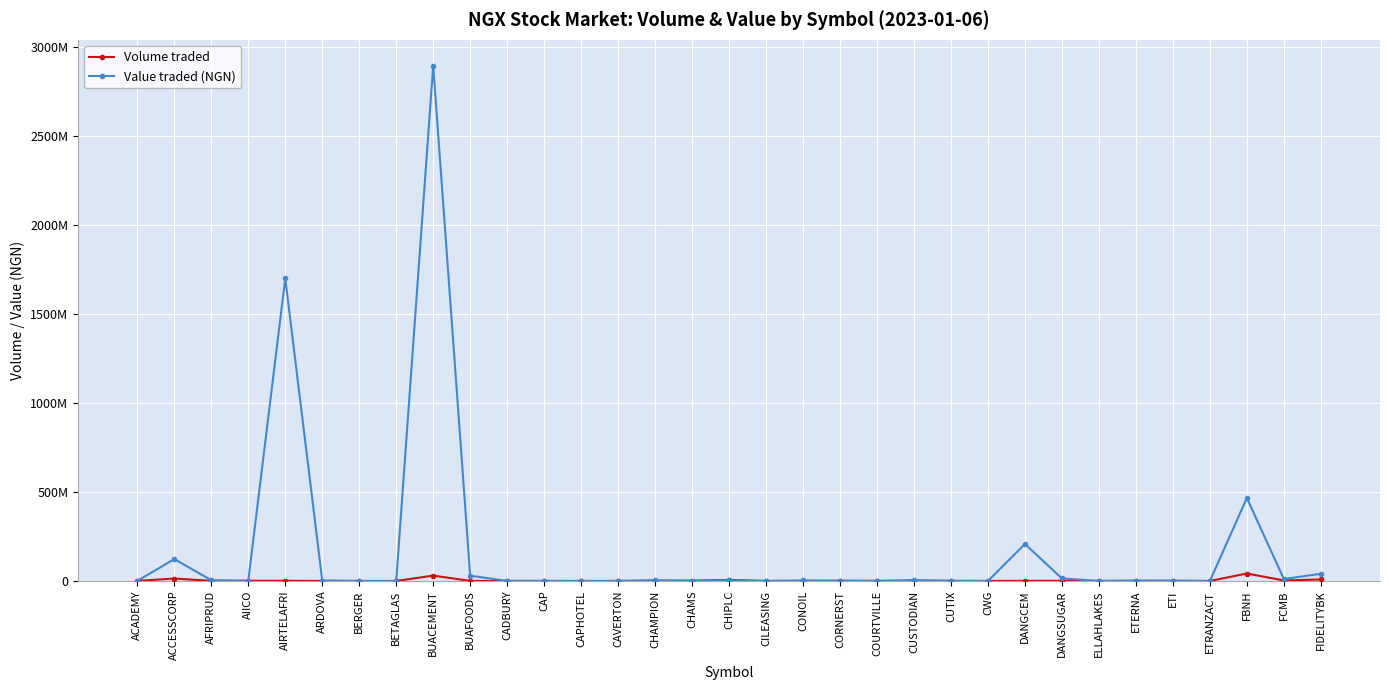

What are all the series names shown in the legend?

Volume traded, Value traded (NGN)